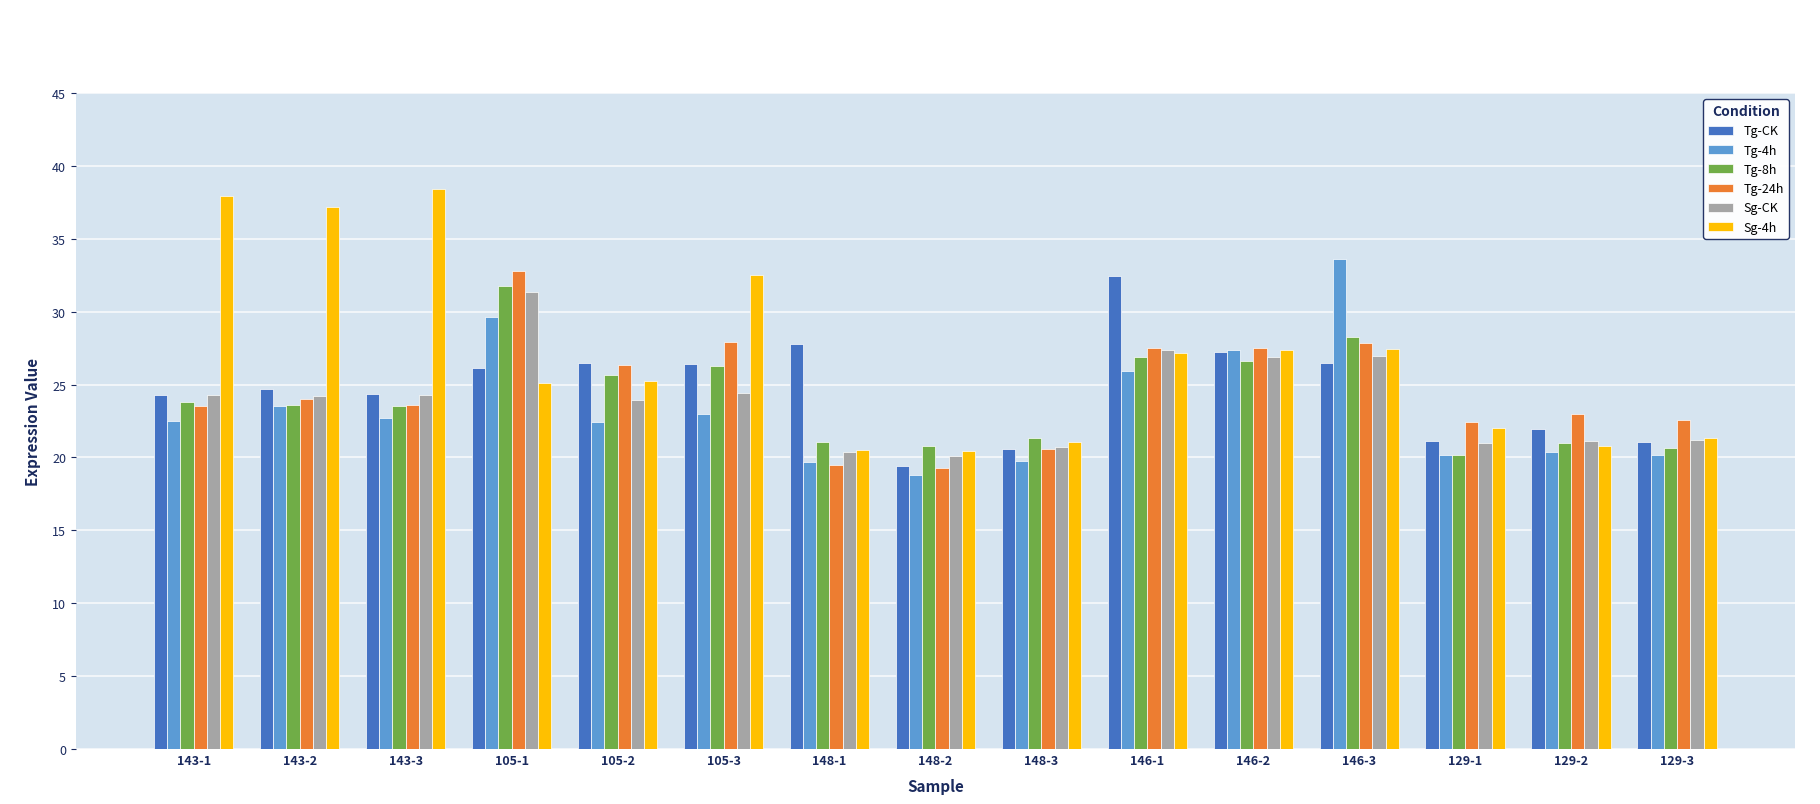

What are all the series names shown in the legend?

Tg-CK, Tg-4h, Tg-8h, Tg-24h, Sg-CK, Sg-4h